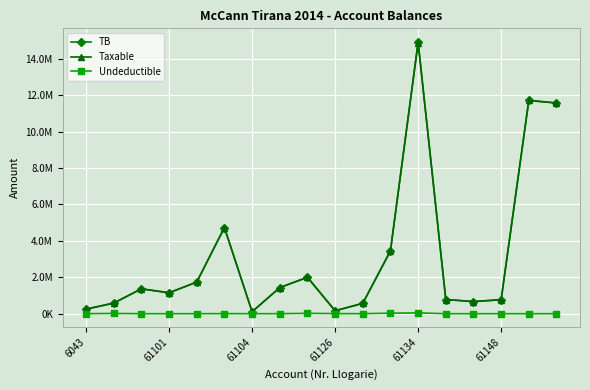

What are all the series names shown in the legend?

TB, Taxable, Undeductible